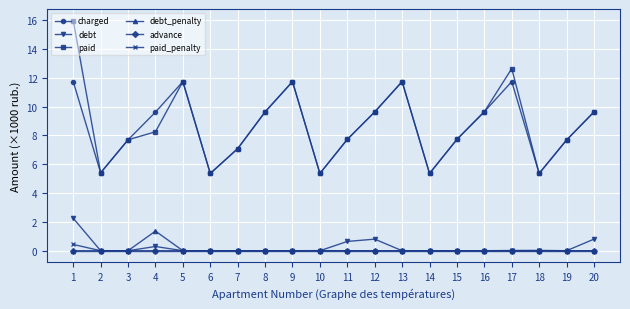

True or false: paid_penalty and paid intersect in this chart.

False